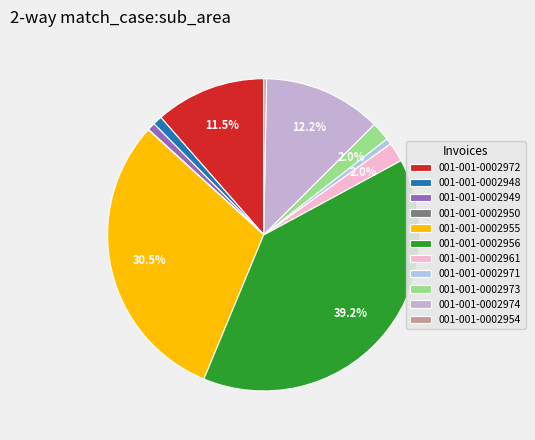

Does any single category account for the majority?

No